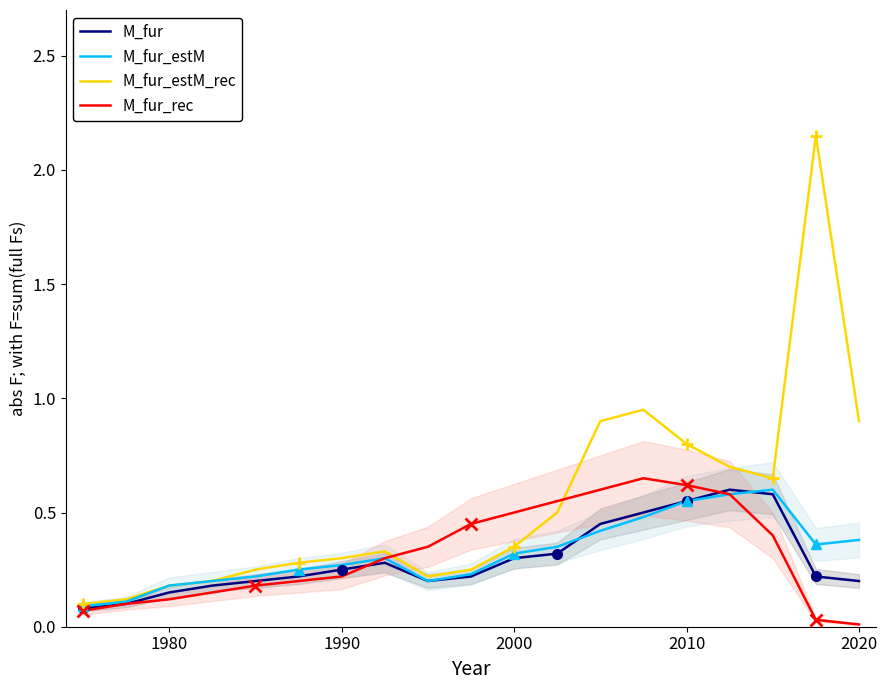

What is the sum of all M_fur_rec values?

6.1